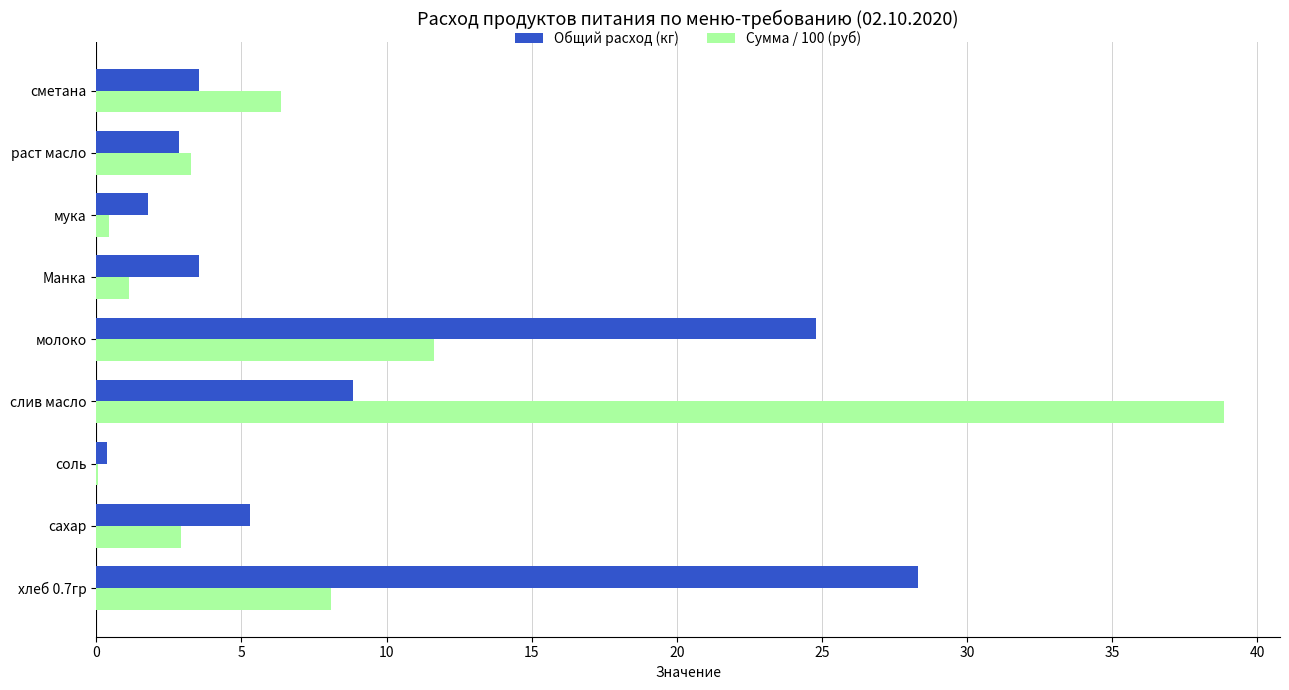

At which label does Общий расход (кг) reach its peak?

хлеб 0.7гр